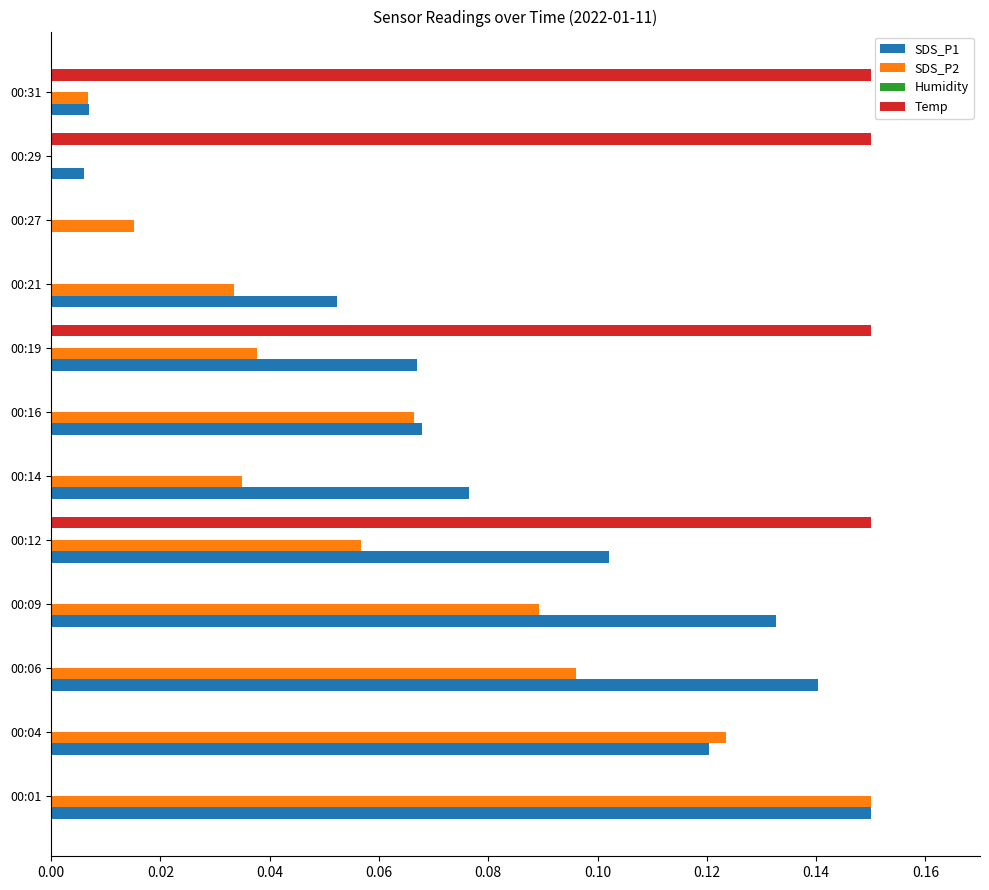

Which series changed the most between 00:01 and 00:04?

SDS_P1